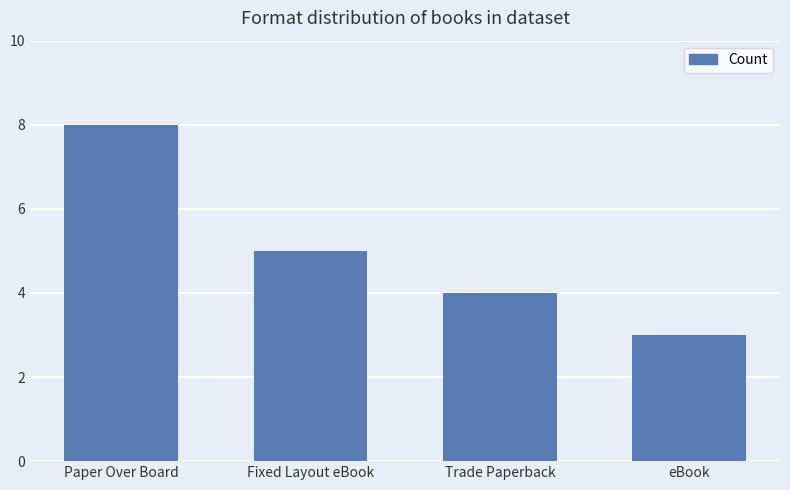

Which category has the lowest value across all series?

eBook